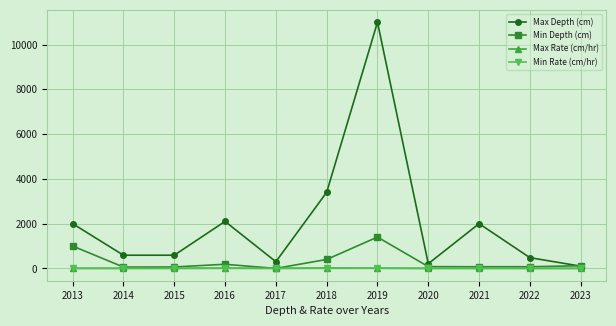

True or false: Max Rate (cm/hr) and Max Depth (cm) intersect in this chart.

False